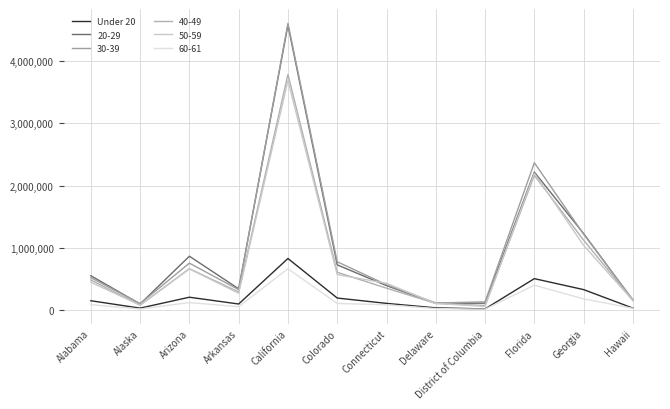

How many lines are shown in the chart?

6